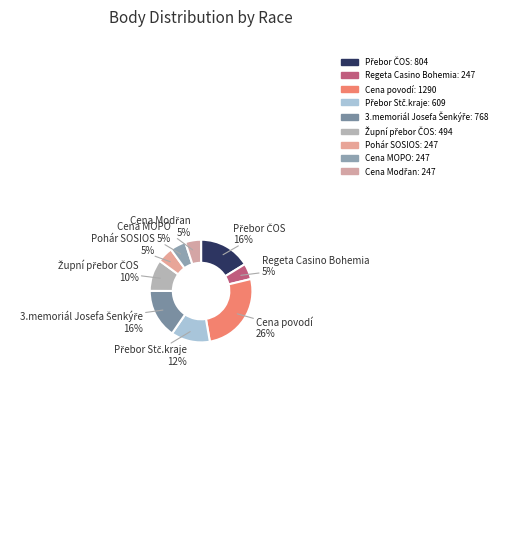

True or false: Cena Modřan accounts for 5% of the total.

True